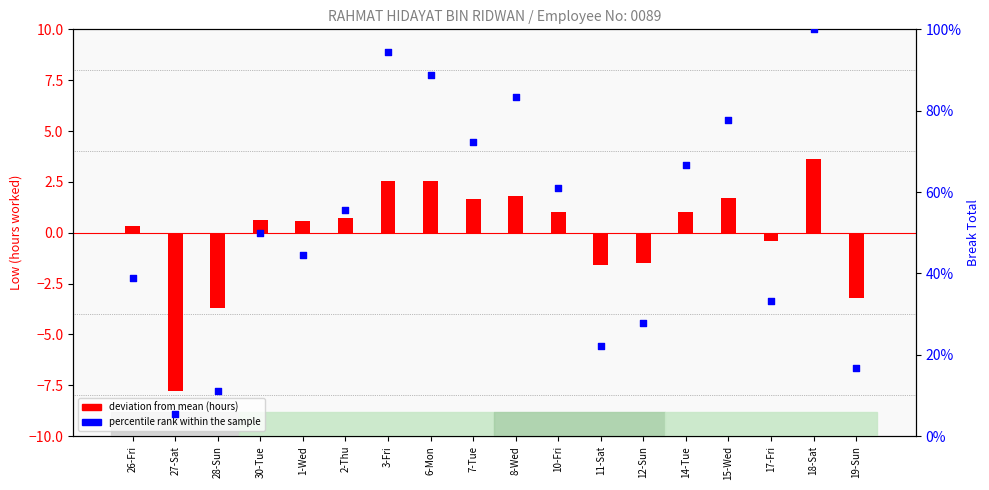

Which series has the largest Y range (max minus min)?

percentile rank